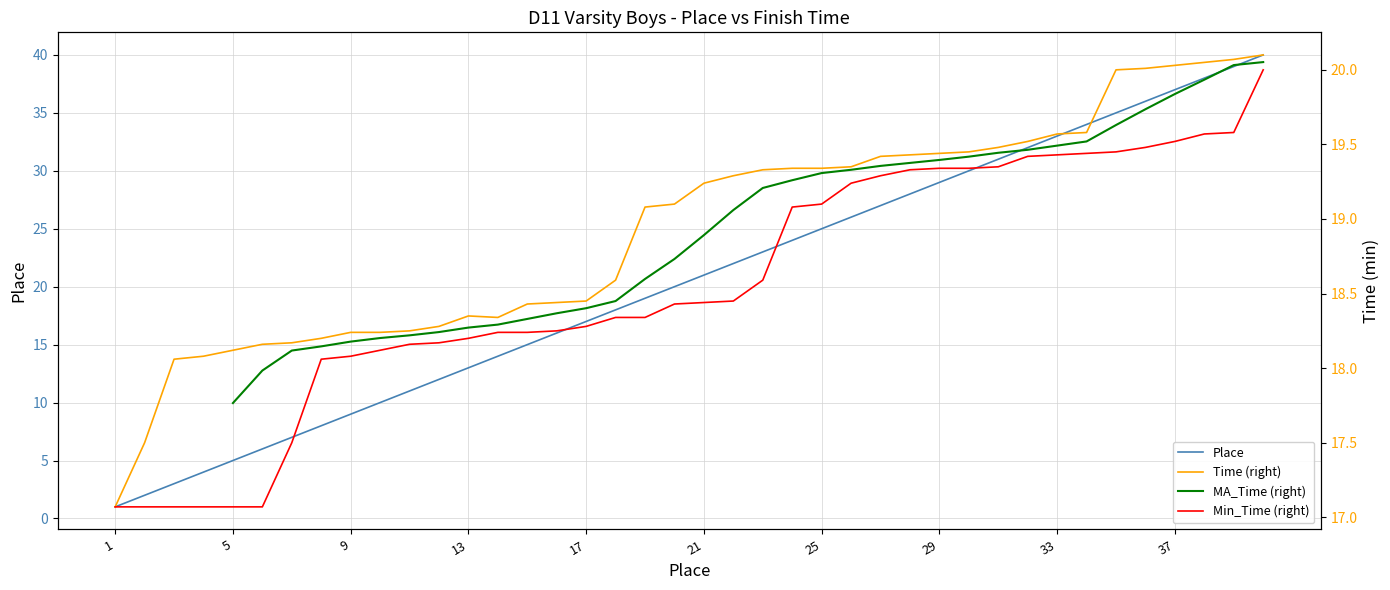

What is the highest value of the Place series?

40